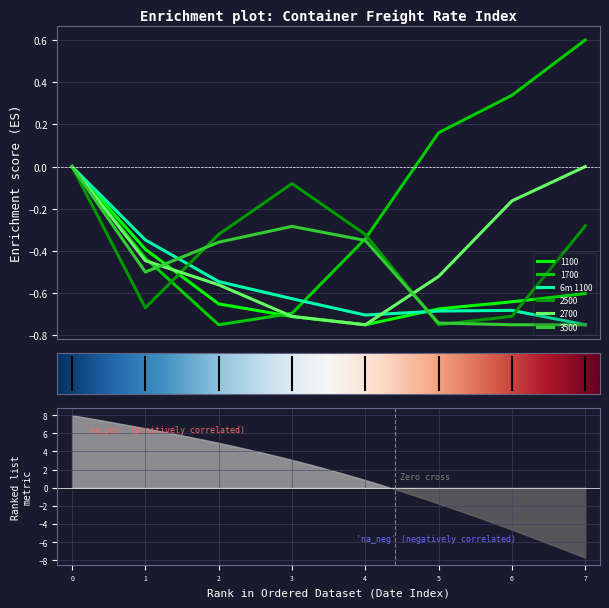

Is it true that 2500 equals -1.2 at 5?

False